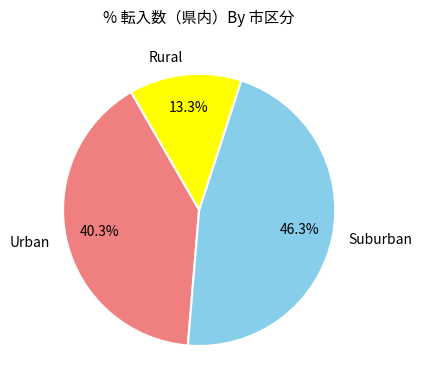

Between Suburban and Rural, which is larger?

Suburban